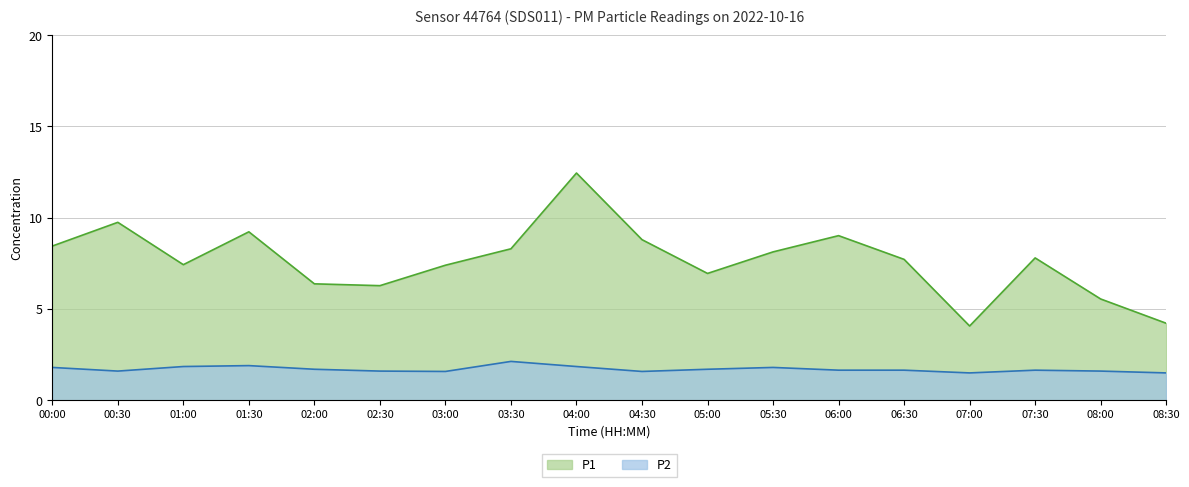

What is the average value of the P1 series?

7.7